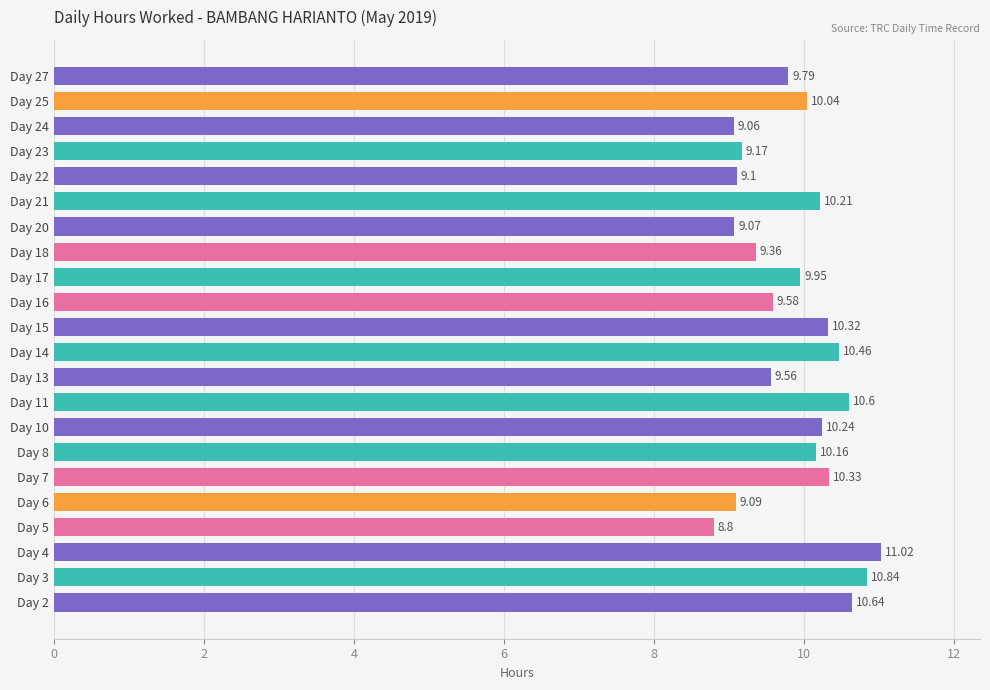

What is the difference between the values at Day 20 and Day 7?

1.3